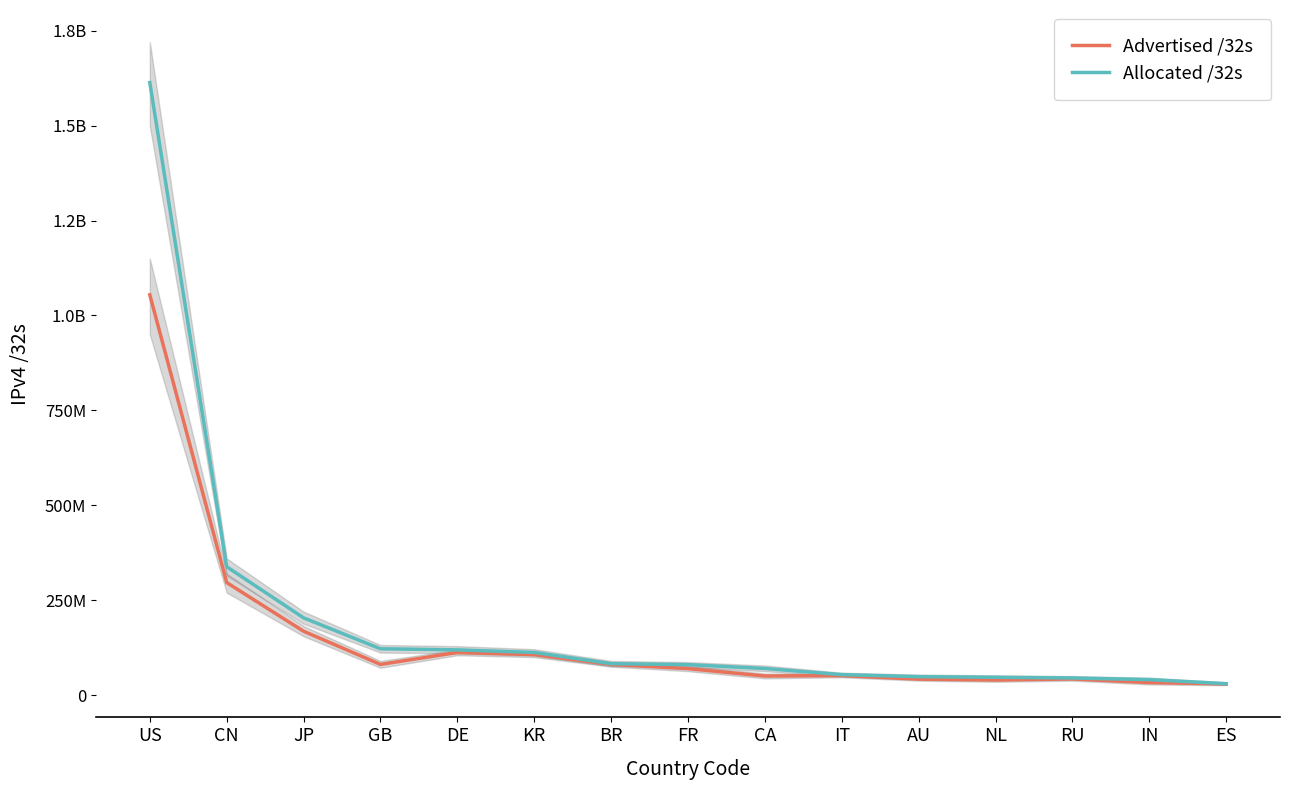

Where is Allocated /32s nearest to the value 821807136?

CN